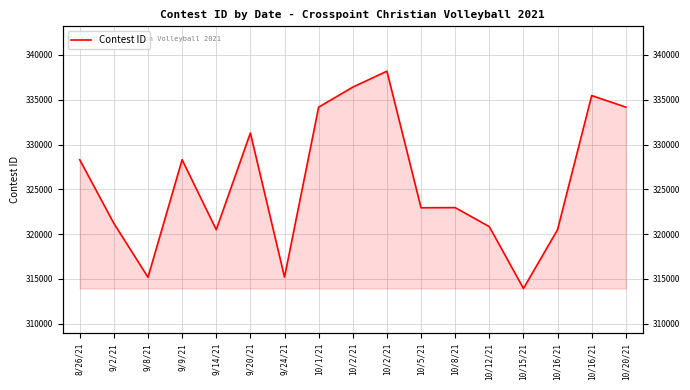

What is the smallest value displayed?

313937